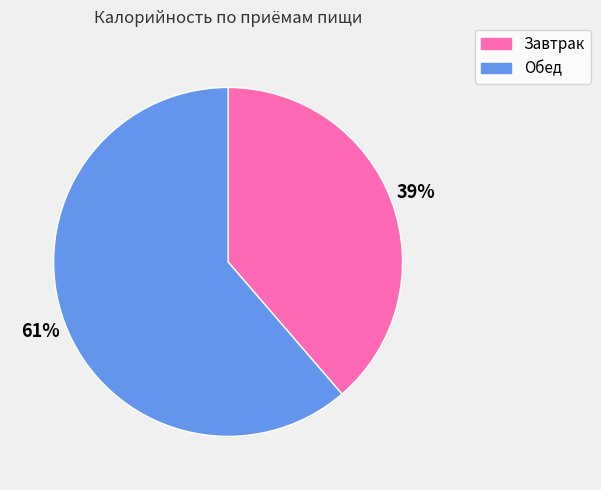

Which category has the smallest portion of the pie?

Завтрак